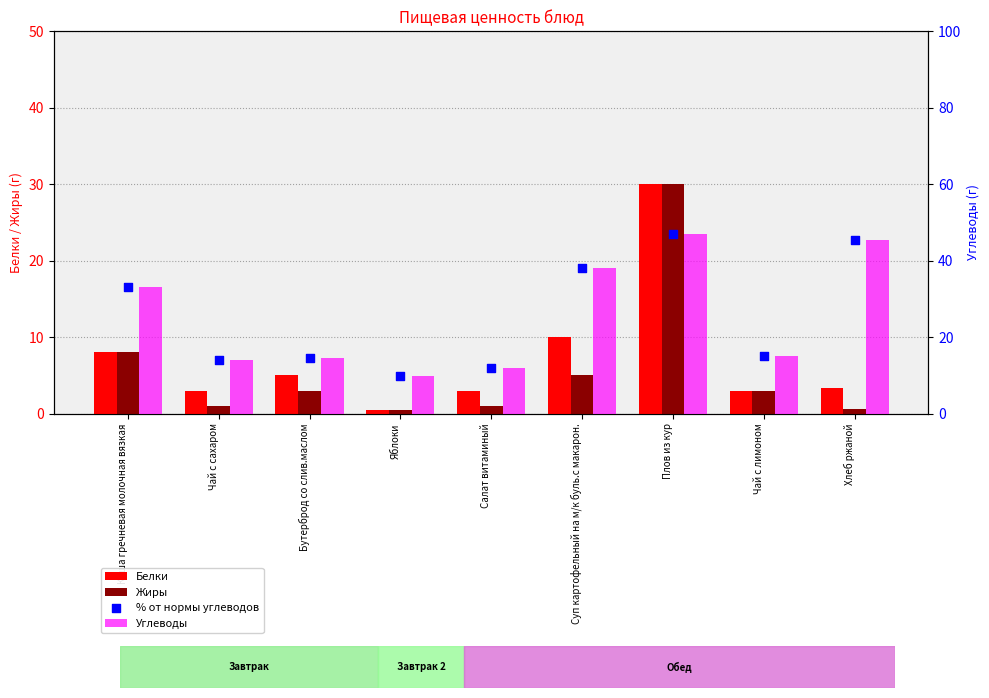

Which series contains the highest Y value?

Углеводы